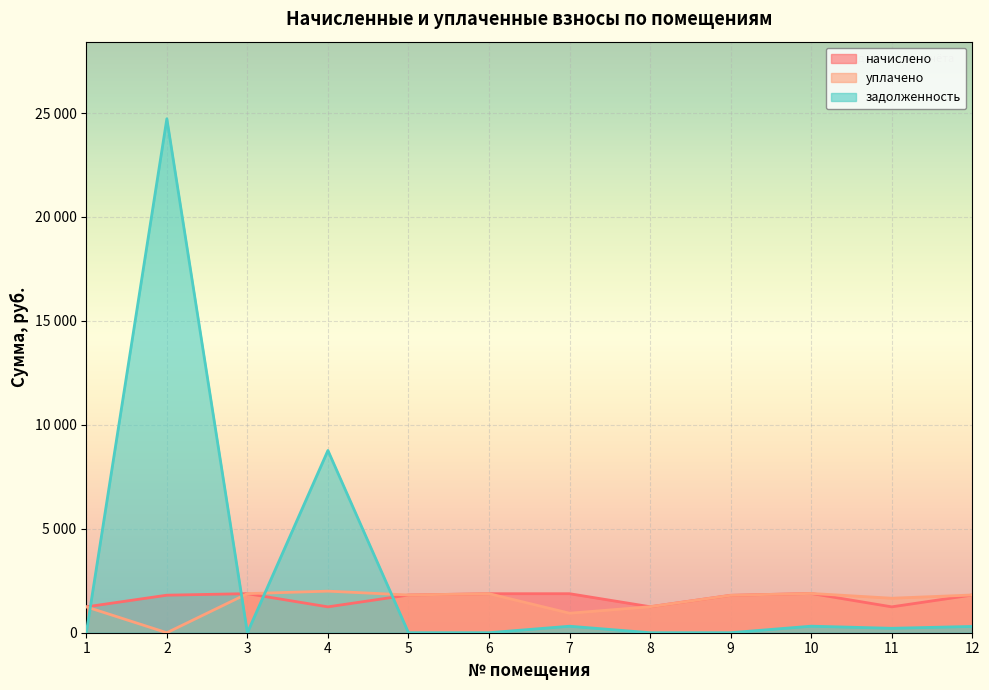

How many positive values does the задолженность series have?

6